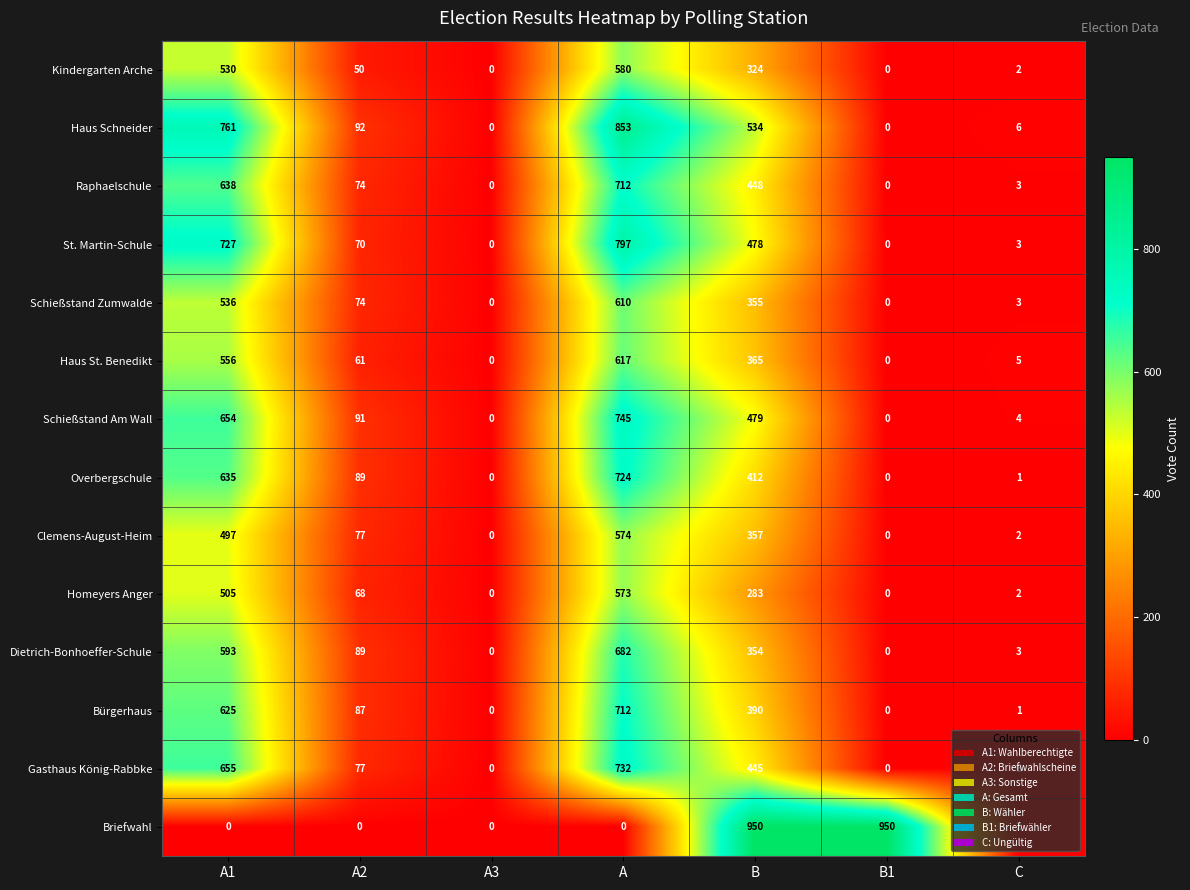

Which series changed the most between A3 and B1?

Briefwahl